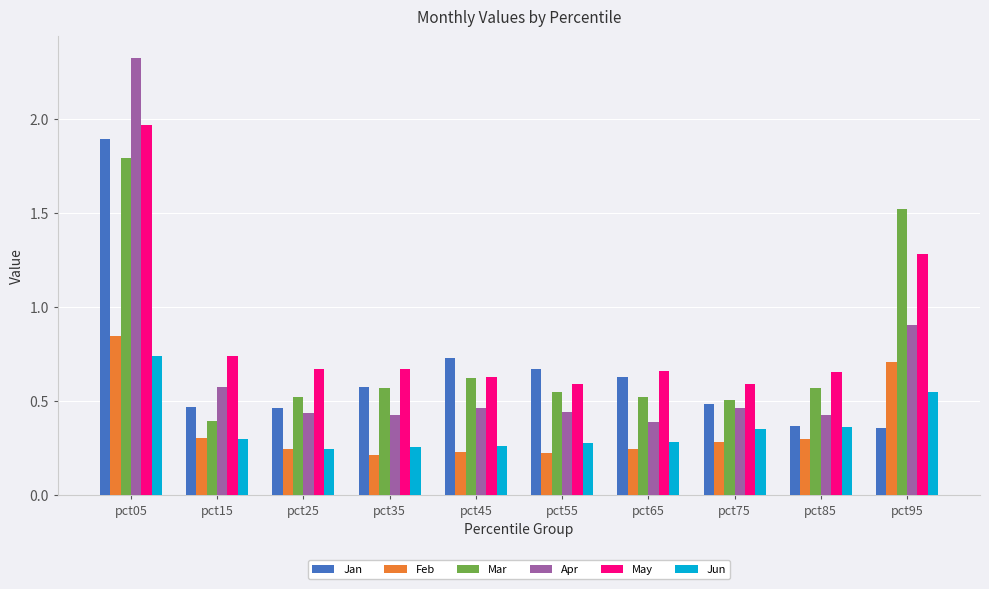

Which series has the largest range (max minus min)?

Apr